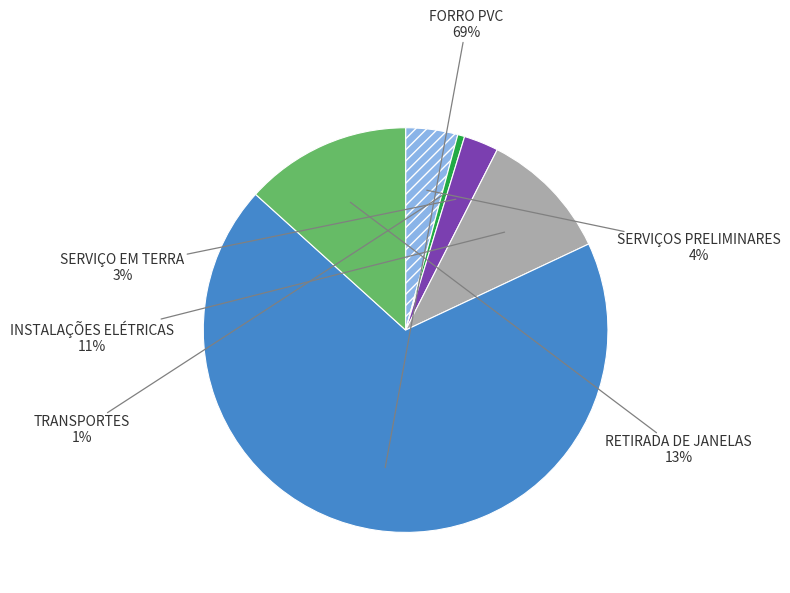

Between SERVIÇOS PRELIMINARES and SERVIÇO EM TERRA, which is larger?

SERVIÇOS PRELIMINARES